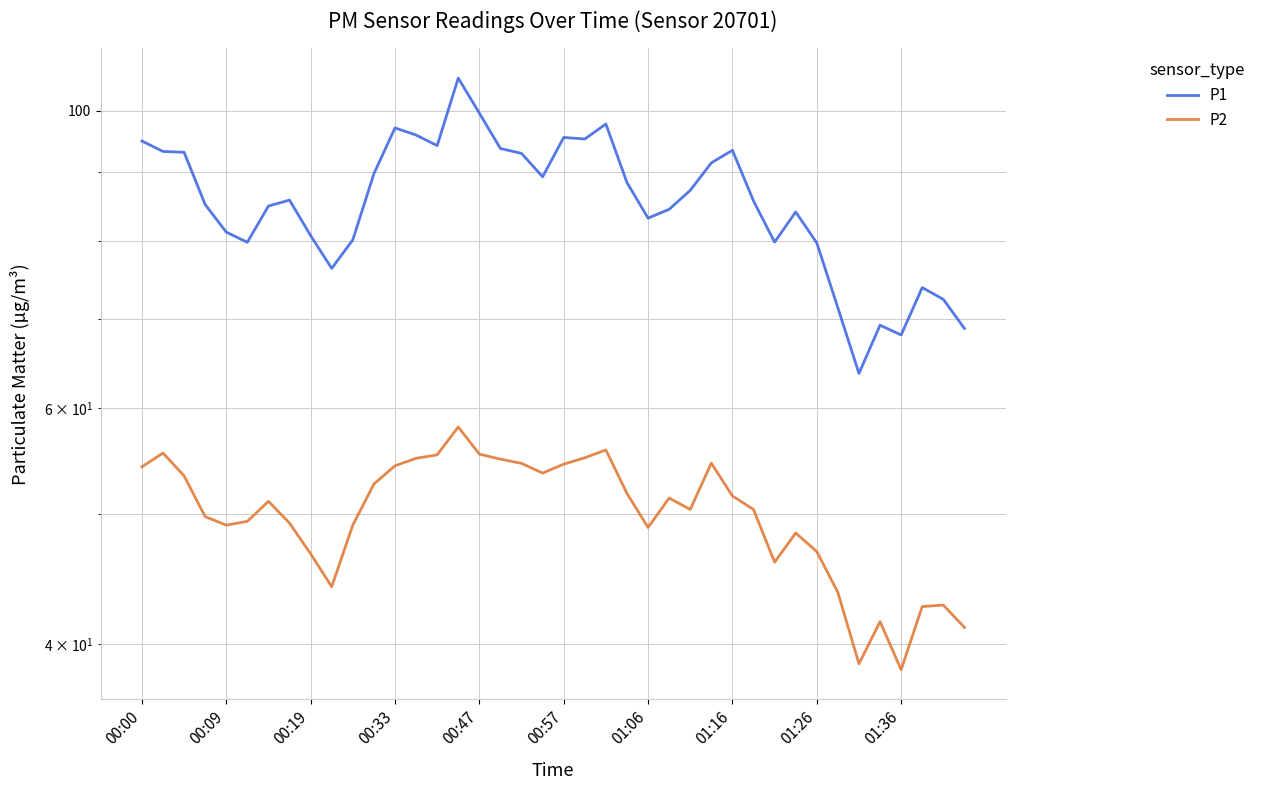

Rank the series by their average value, from lowest to highest.

P2, P1